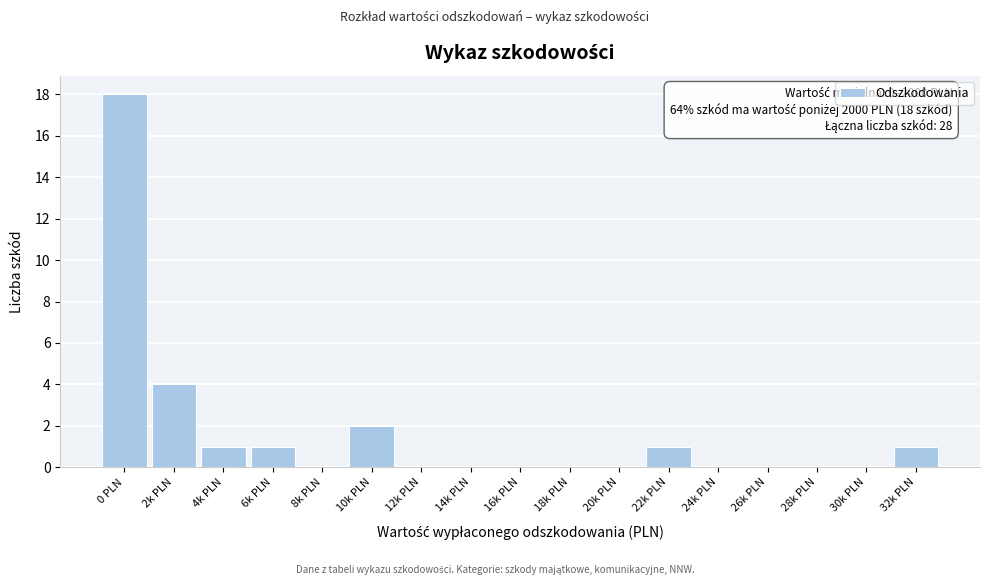

Reading left to right, extract all data points from this chart.

0 PLN=18	2k PLN=4	4k PLN=1	6k PLN=1	8k PLN=0	10k PLN=2	12k PLN=0	14k PLN=0	16k PLN=0	18k PLN=0	20k PLN=0	22k PLN=1	24k PLN=0	26k PLN=0	28k PLN=0	30k PLN=0	32k PLN=1